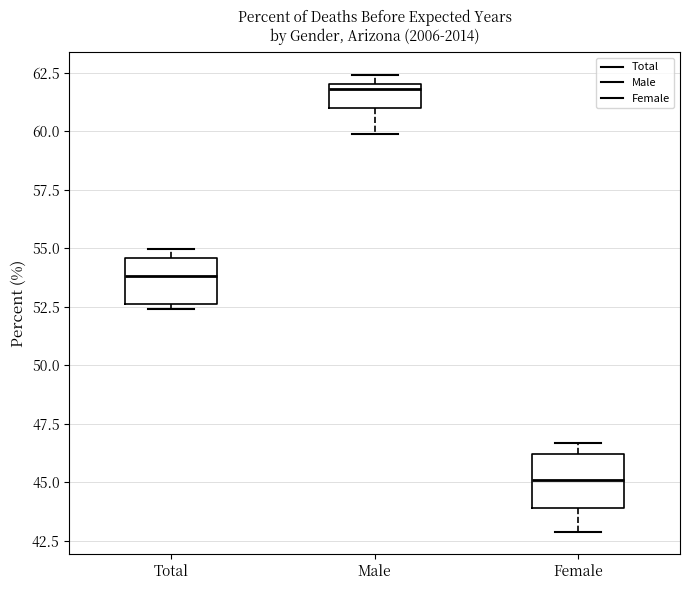

Which box has the highest median line?

Male